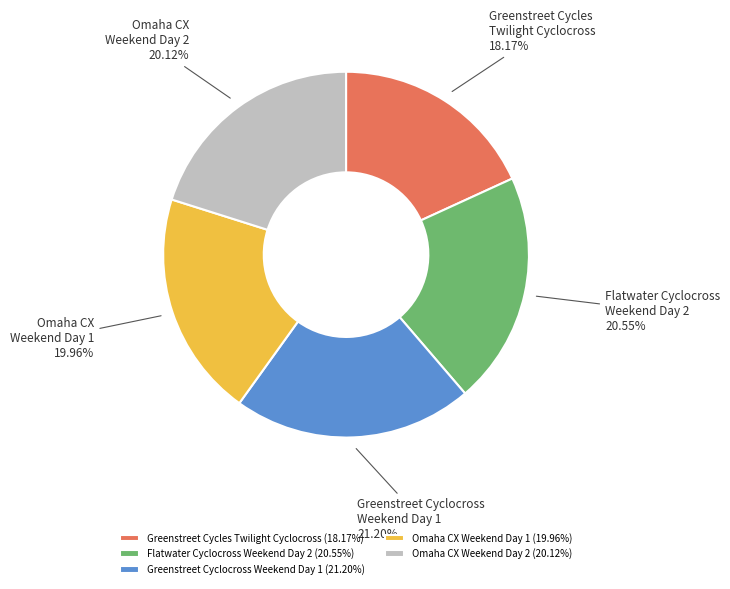

Does Greenstreet Cyclocross Weekend Day 1 represent more than half of the total?

No